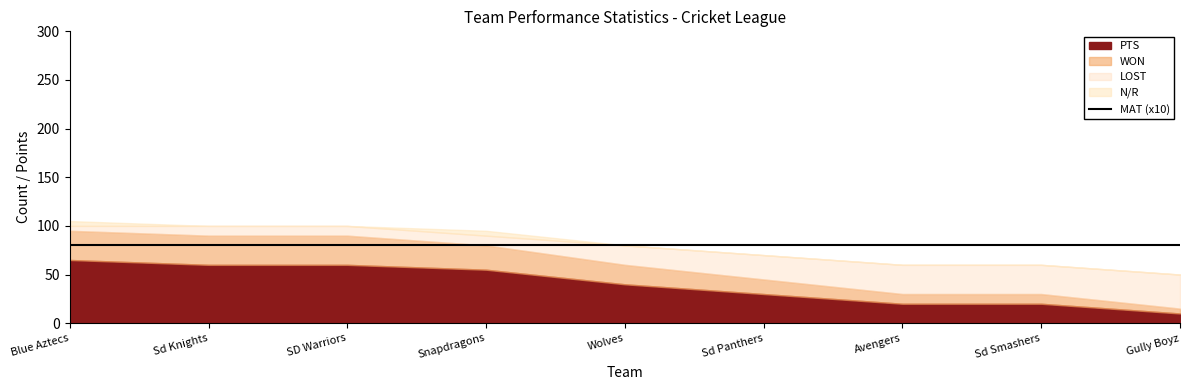

What is the difference between the highest and lowest values at Sd Panthers?

30